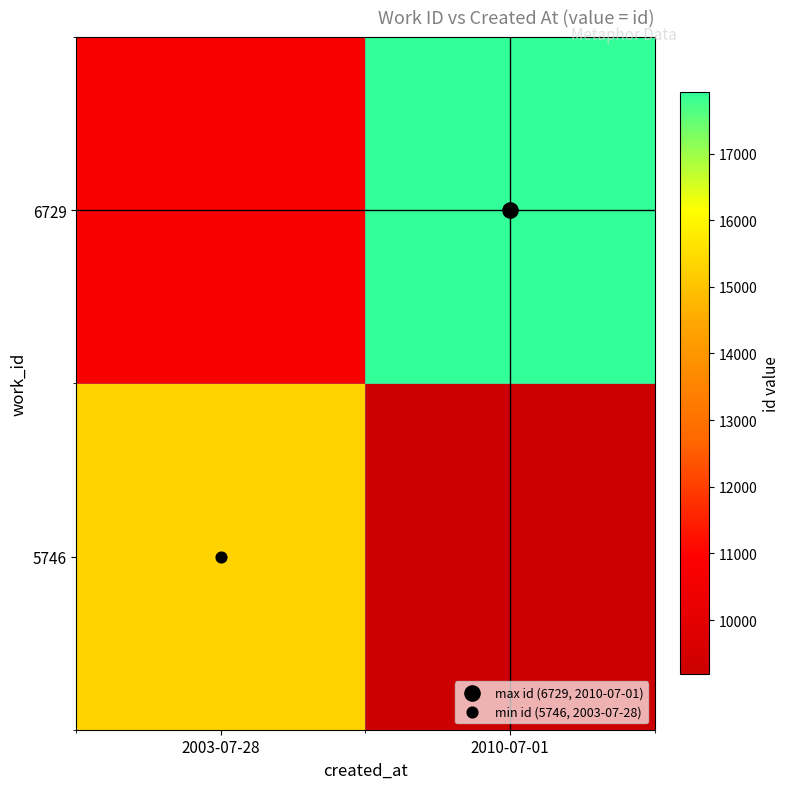

What is the spread (max minus min) of values at 2010-07-01?

8736.0